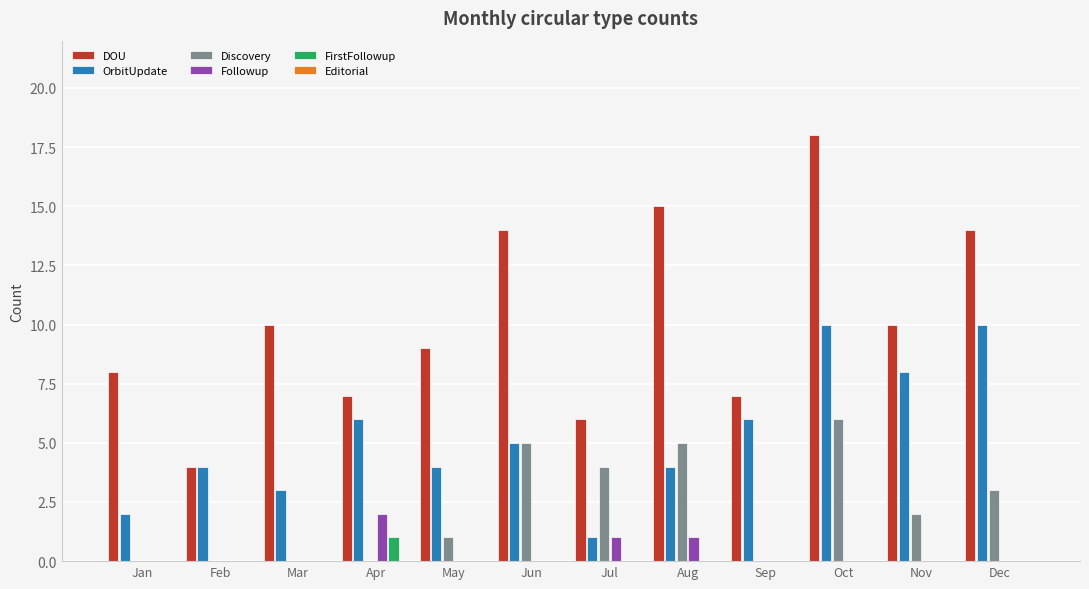

Does the chart contain stacked bars?

No